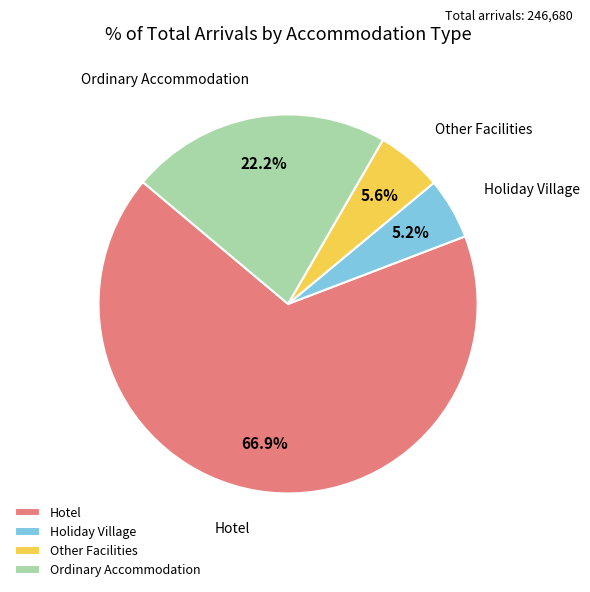

What is the largest slice in the pie chart?

Hotel